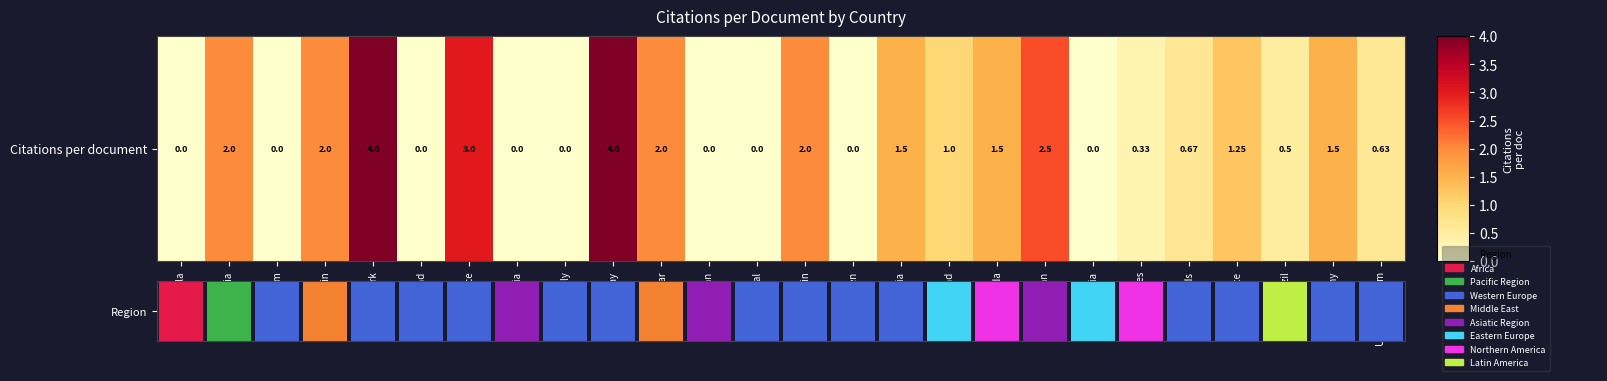

Which category has the lowest value across all series?

Angola